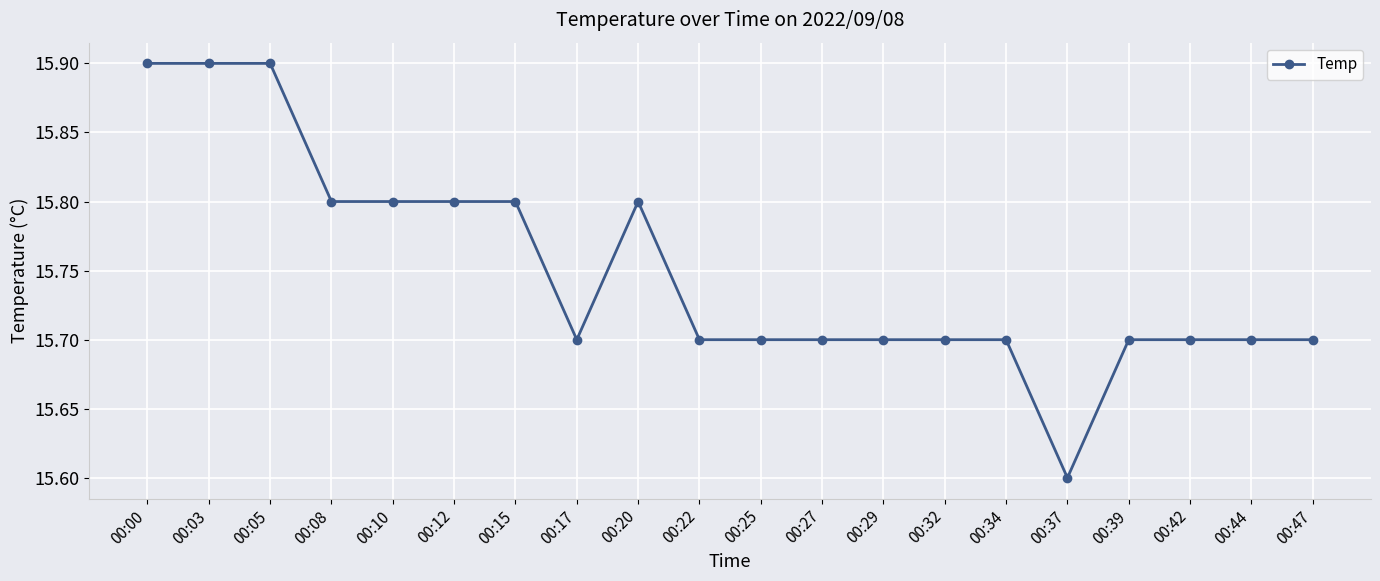

Between 00:15 and 00:27, which is larger?

00:15